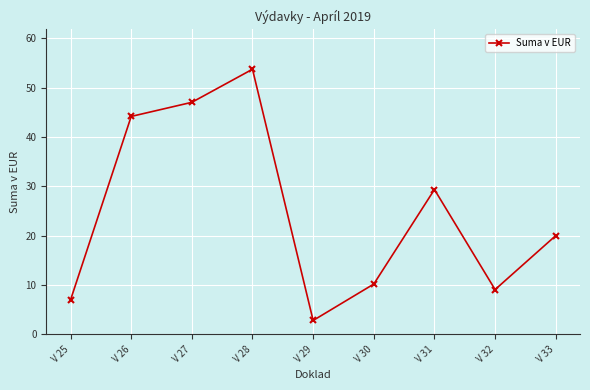

Reading right to left, what are all the values shown in this chart?

20.0	9.1	29.4	10.2	2.8	53.7	47.0	44.2	7.0